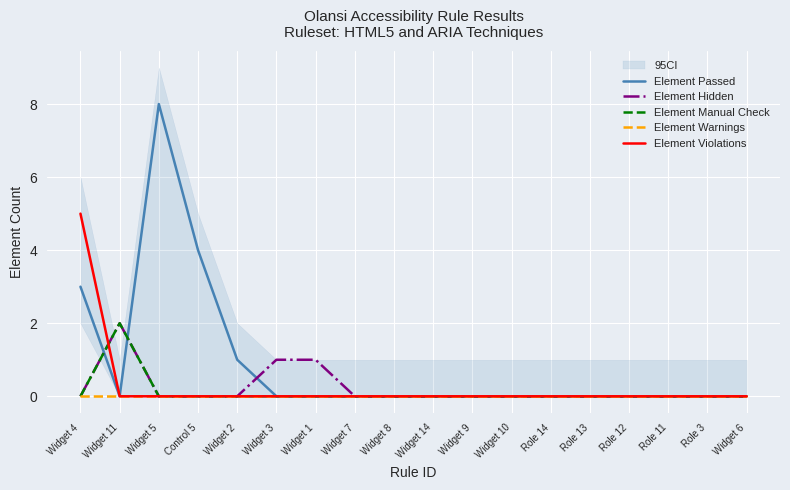

How many interior local valleys does the Element Passed series have?

1